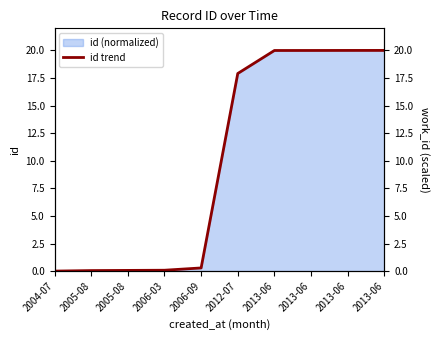

Rank the categories by value from lowest to highest.

2004-07, 2005-08, 2005-08, 2006-03, 2006-09, 2012-07, 2013-06, 2013-06, 2013-06, 2013-06